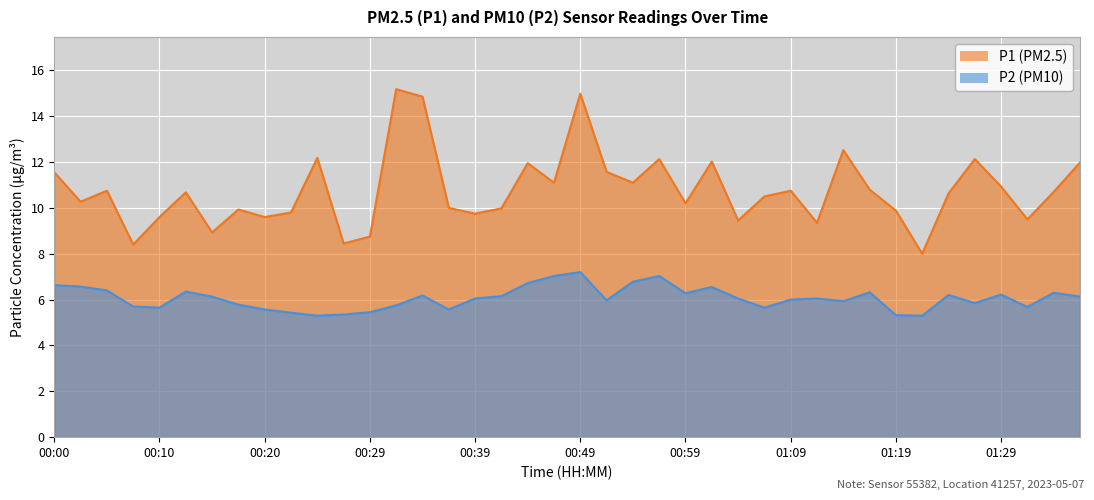

What value does the P2 series have at 01:04?

6.0